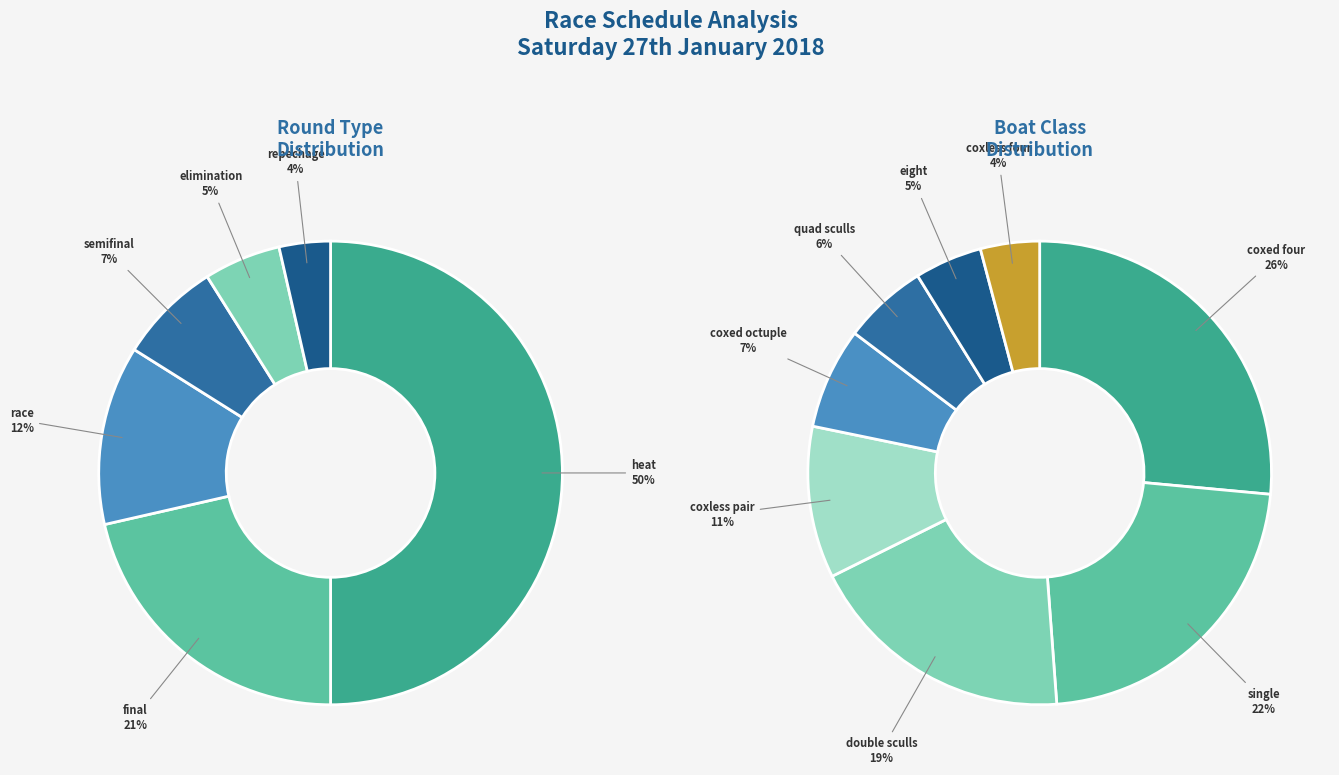

To the nearest percent, what is the average slice percentage?

12%